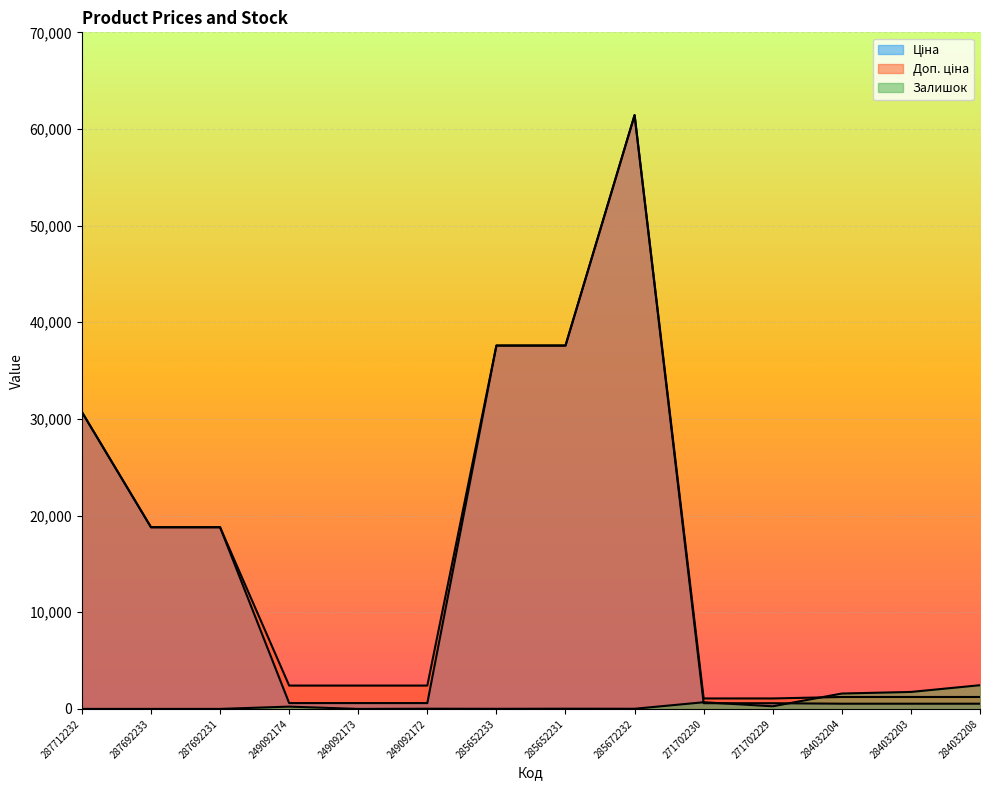

In Залишок, how many points are lower than both neighbors (excluding endpoints)?

4